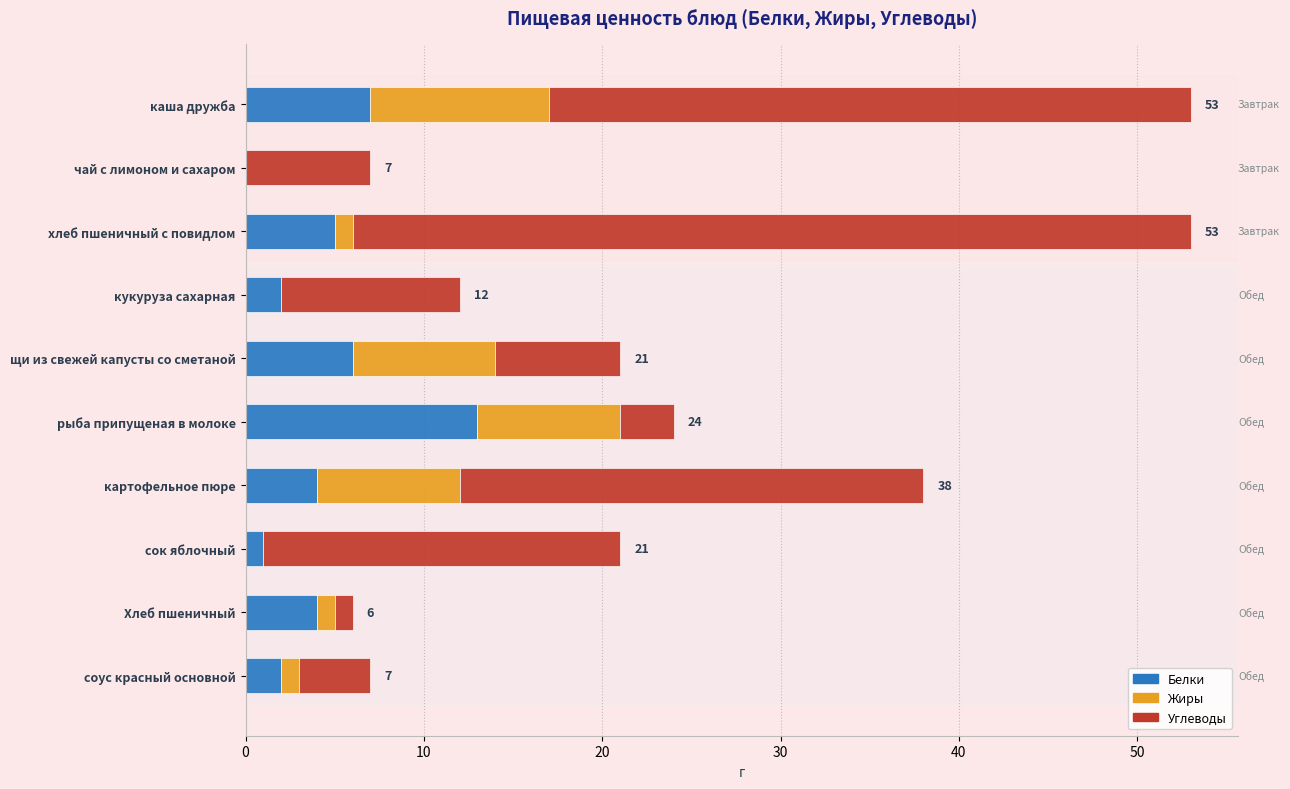

Is it true that Белки equals 12 at каша дружба?

False